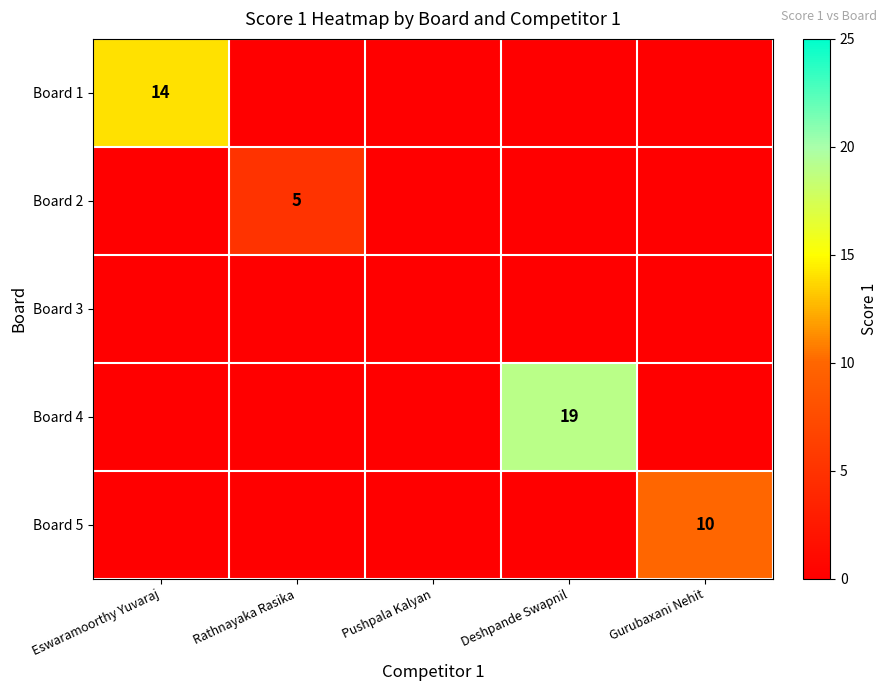

Is it true that Board 5 equals 10 at Gurubaxani Nehit?

True